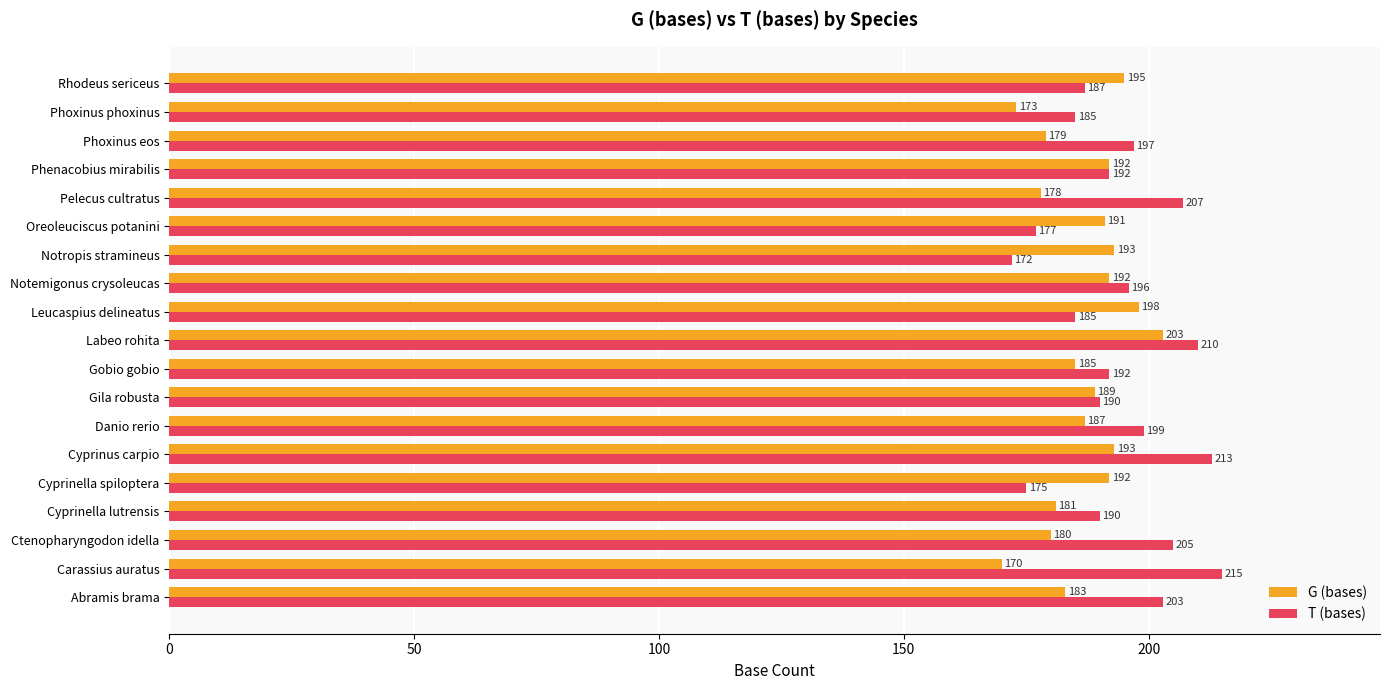

Which series changed the most between Cyprinella spiloptera and Oreoleuciscus potanini?

T (bases)